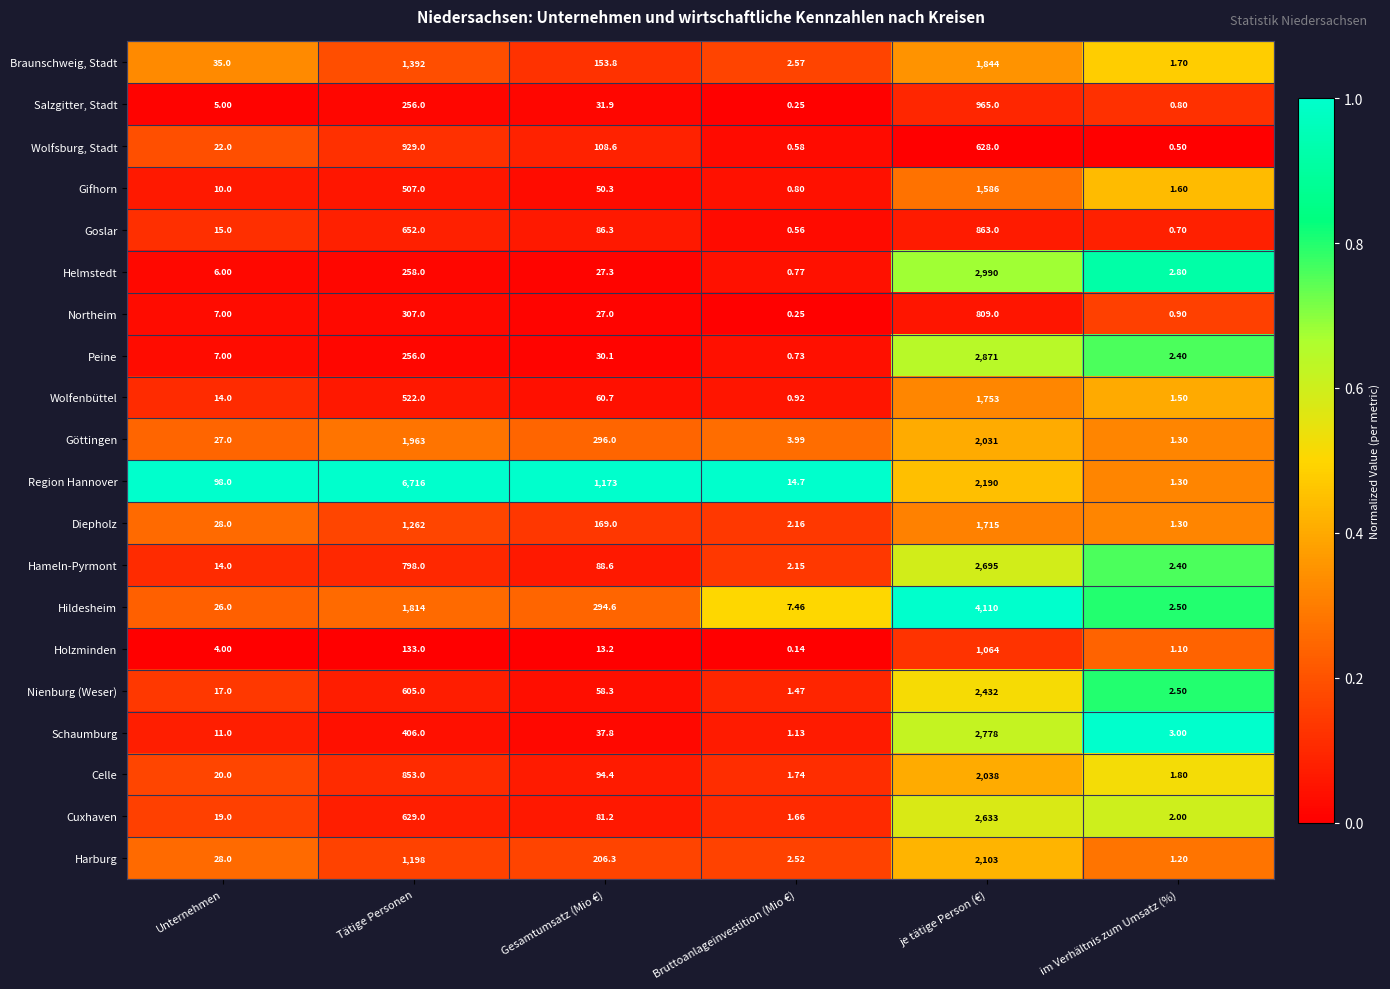

At which label does Wolfsburg, Stadt reach its peak?

Tätige Personen